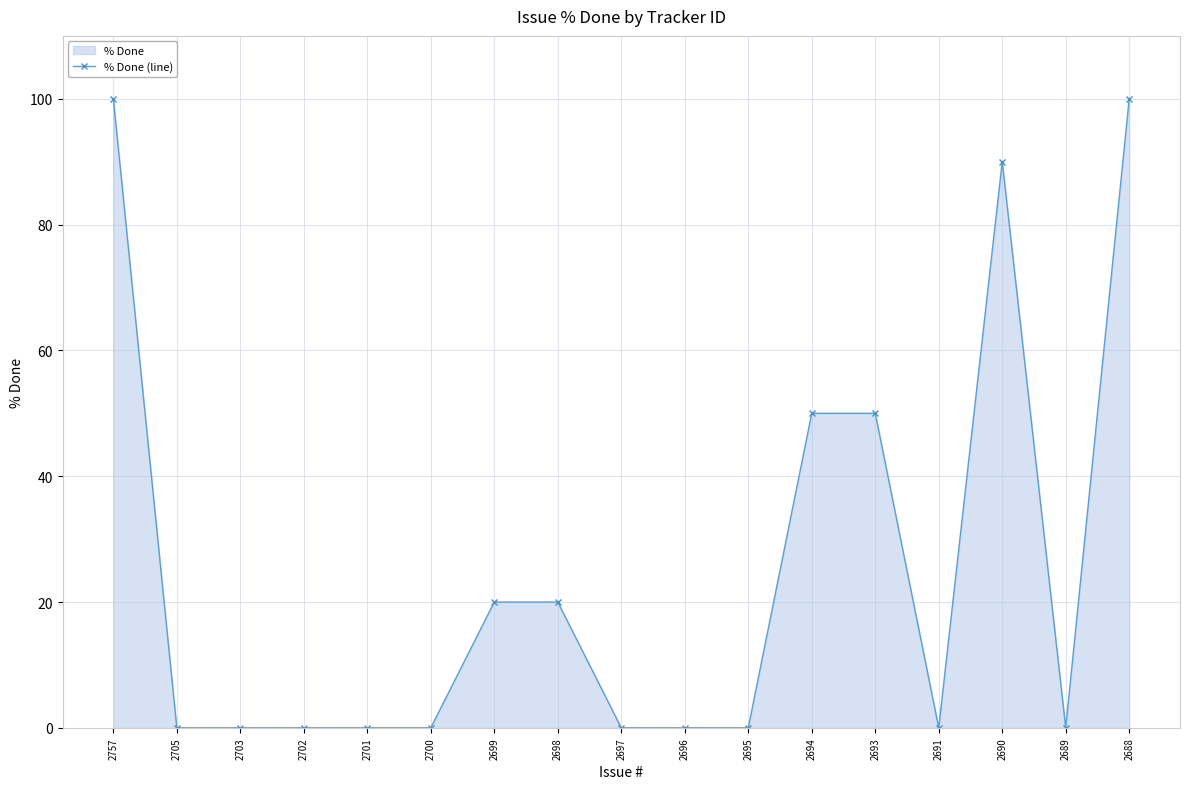

What is the sum of all values?

430